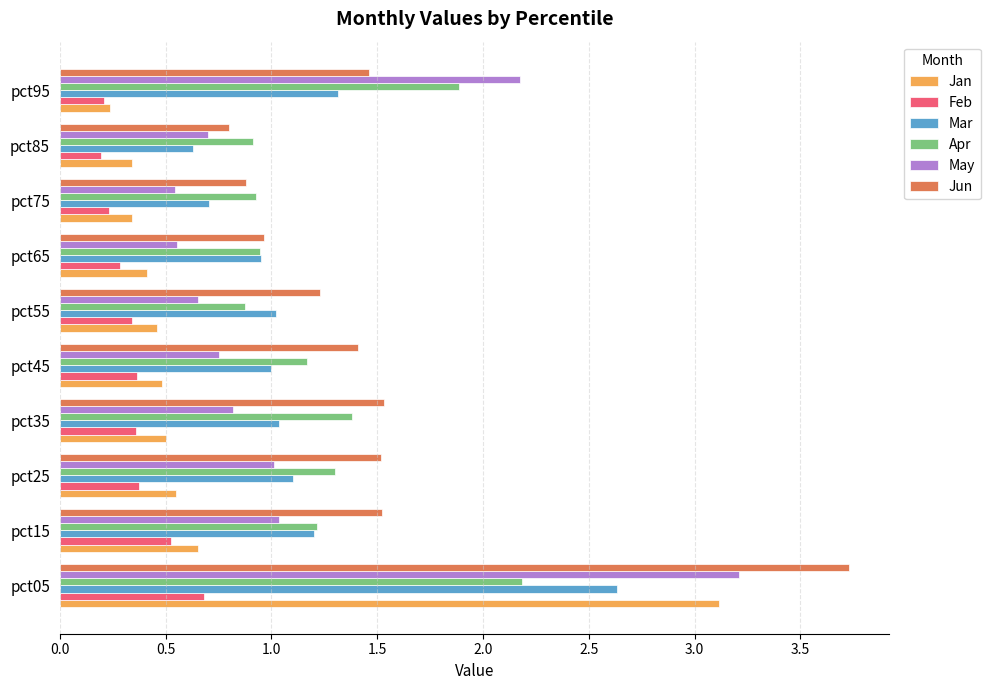

At which category does the chart reach its peak across all series?

pct05